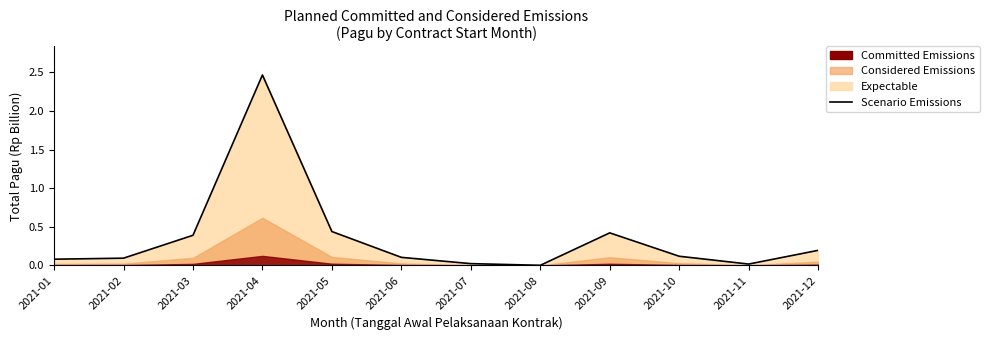

Does the chart have visible grid lines?

No